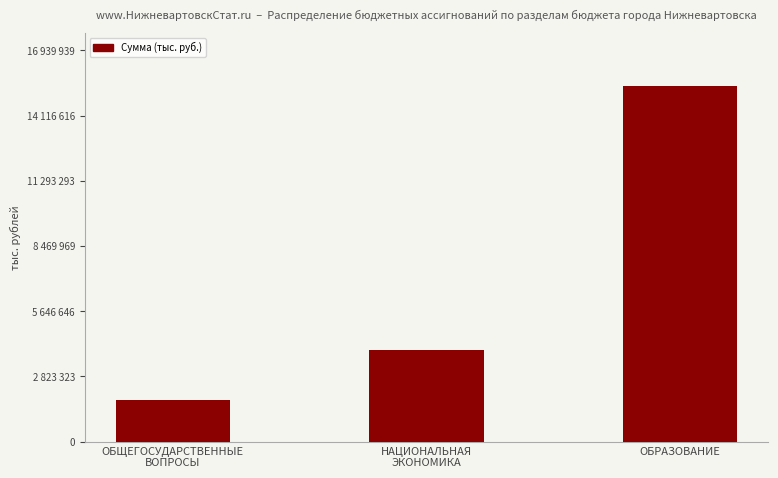

What is the label of the 2nd bar from the left?

НАЦИОНАЛЬНАЯ
ЭКОНОМИКА